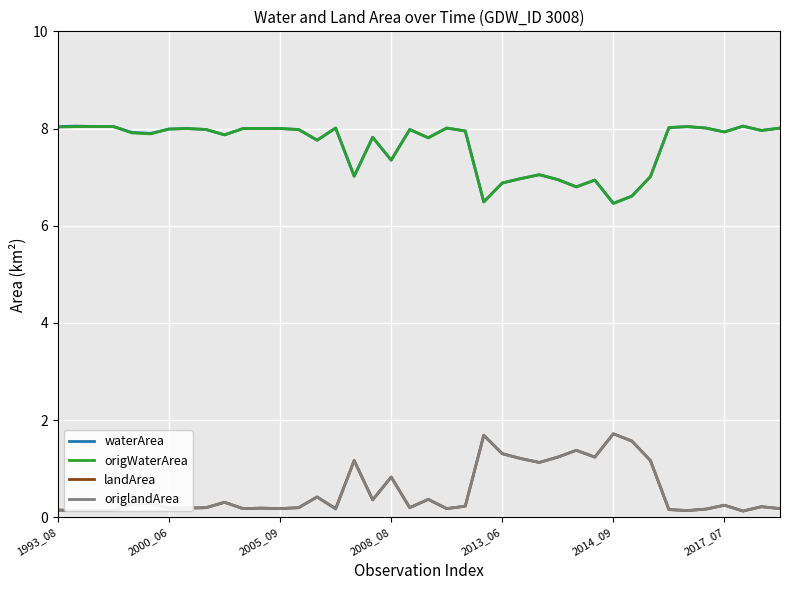

How many lines are shown in the chart?

4